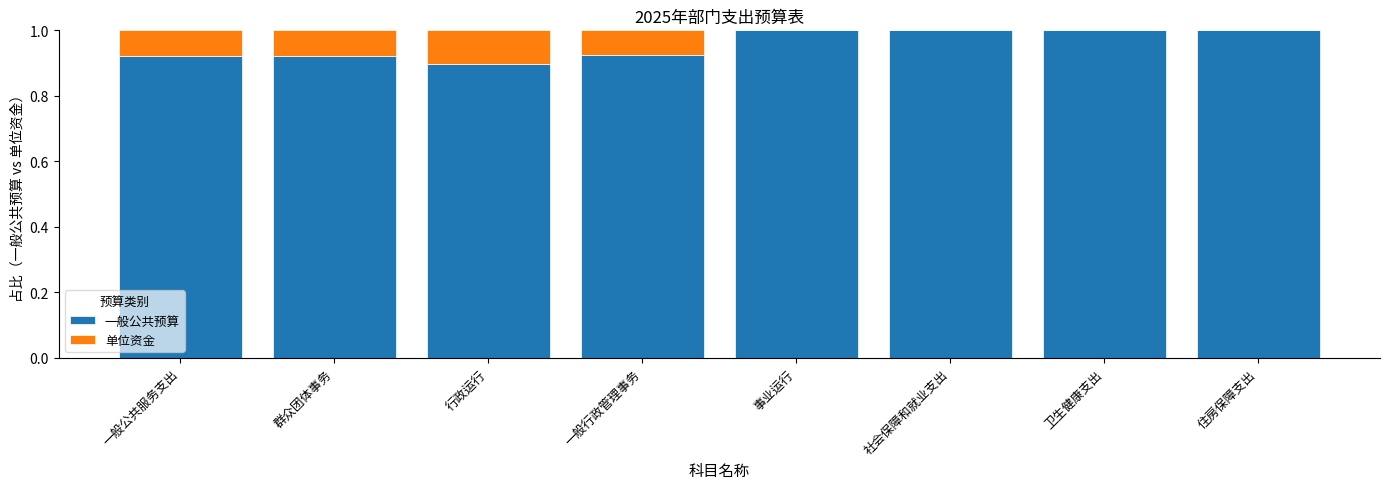

The 一般公共预算 series shows 0.9 at 一般公共服务支出. True or false?

True